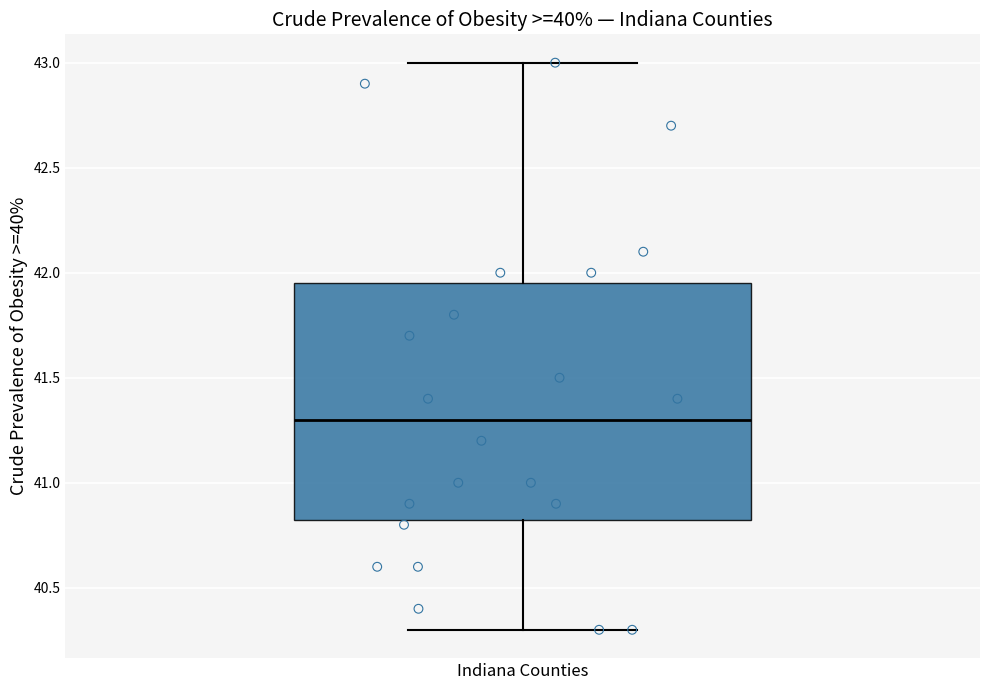

Transcribe this box plot: give where the median line is, the range the box spans, and where the two whiskers end, as read against the y-axis. The values are not printed on the chart, so give them approximately, as read against the axis.

median 41.30, box 40.85 to 41.95, whiskers 40.30 to 43.00